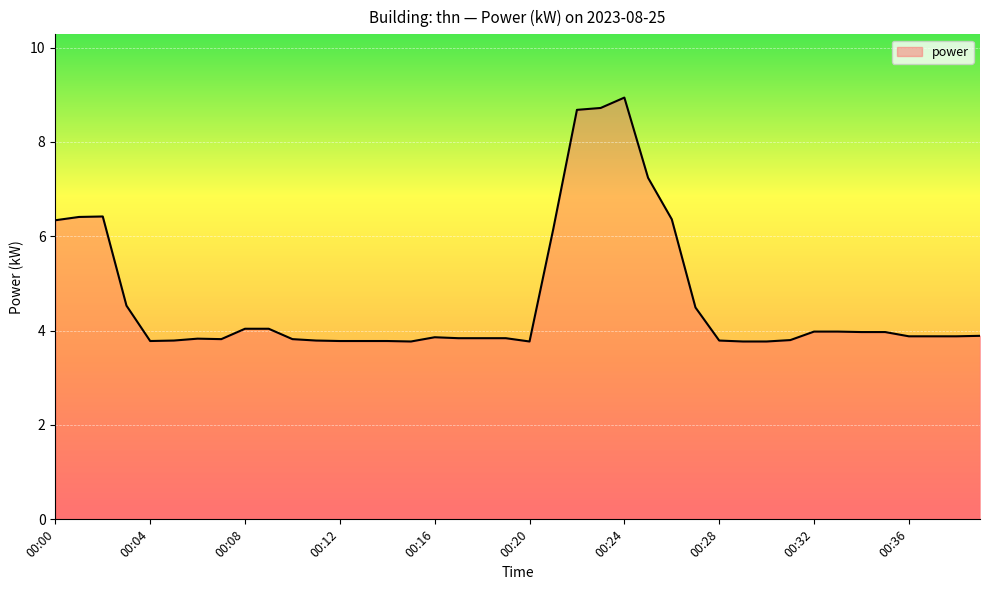

What is the greatest value displayed?

8.9